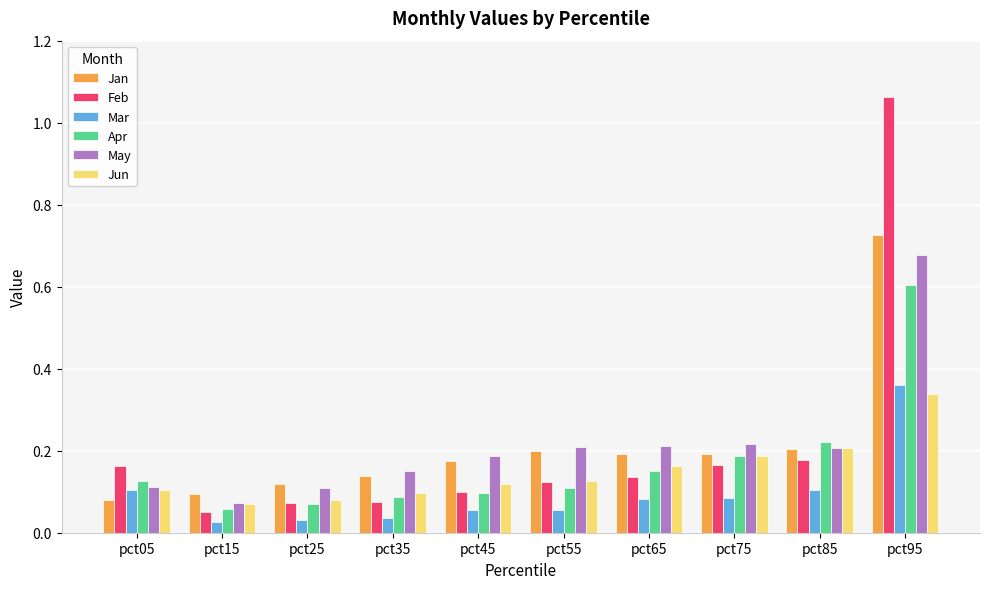

At which label is Feb closest to 0?

pct15